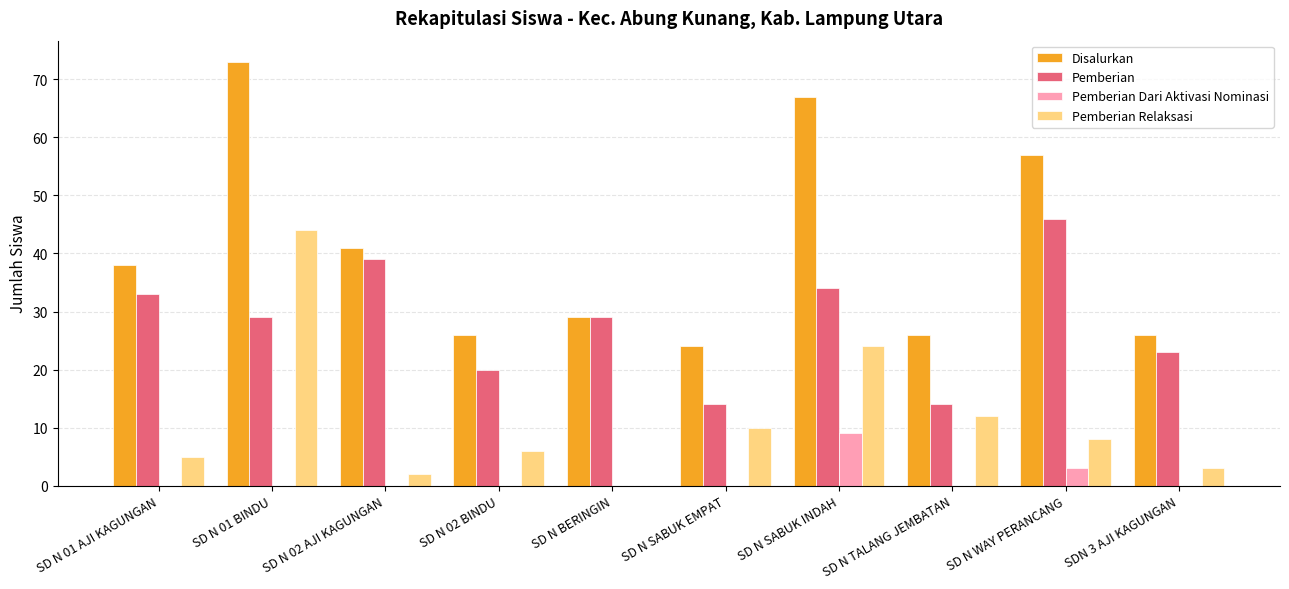

Is it true that Disalurkan equals 57 at SD N WAY PERANCANG?

True